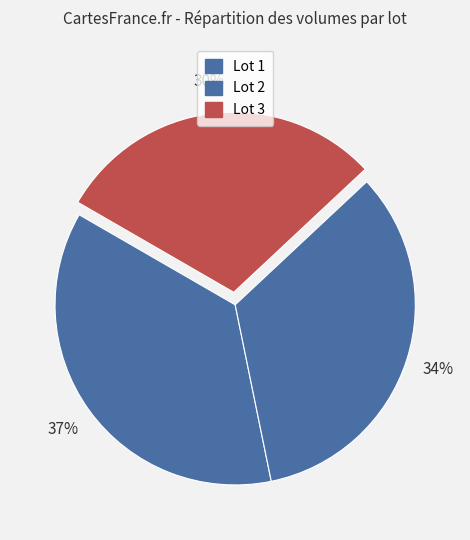

What is the change in value from Lot 1 to Lot 2?

-28.9